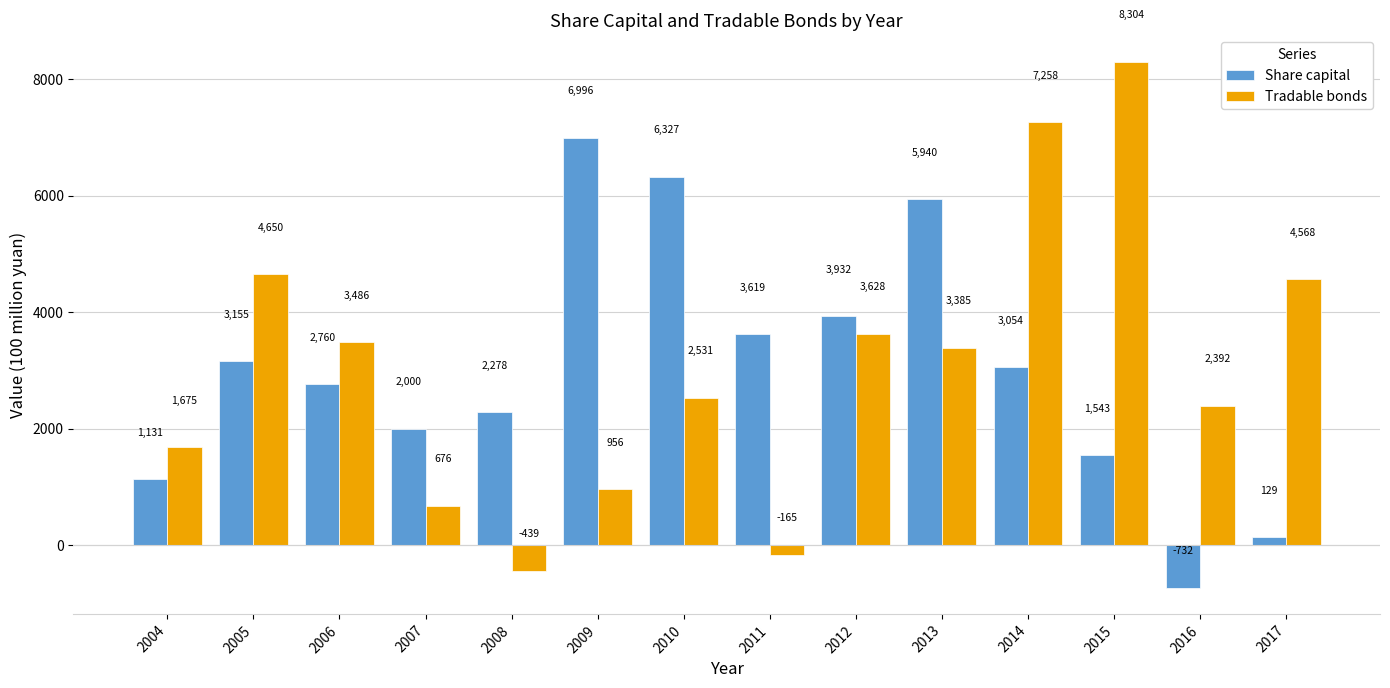

How many positive values does the Tradable bonds series have?

12